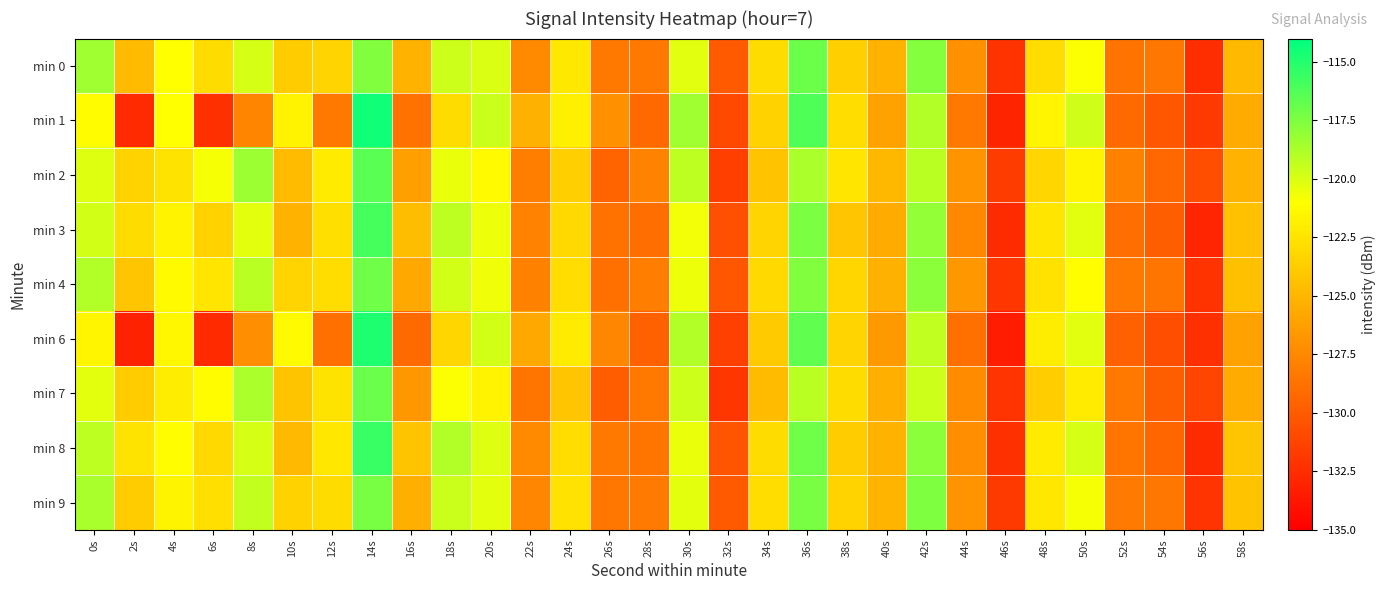

What is the total value across all series at 48s?

-1102.7